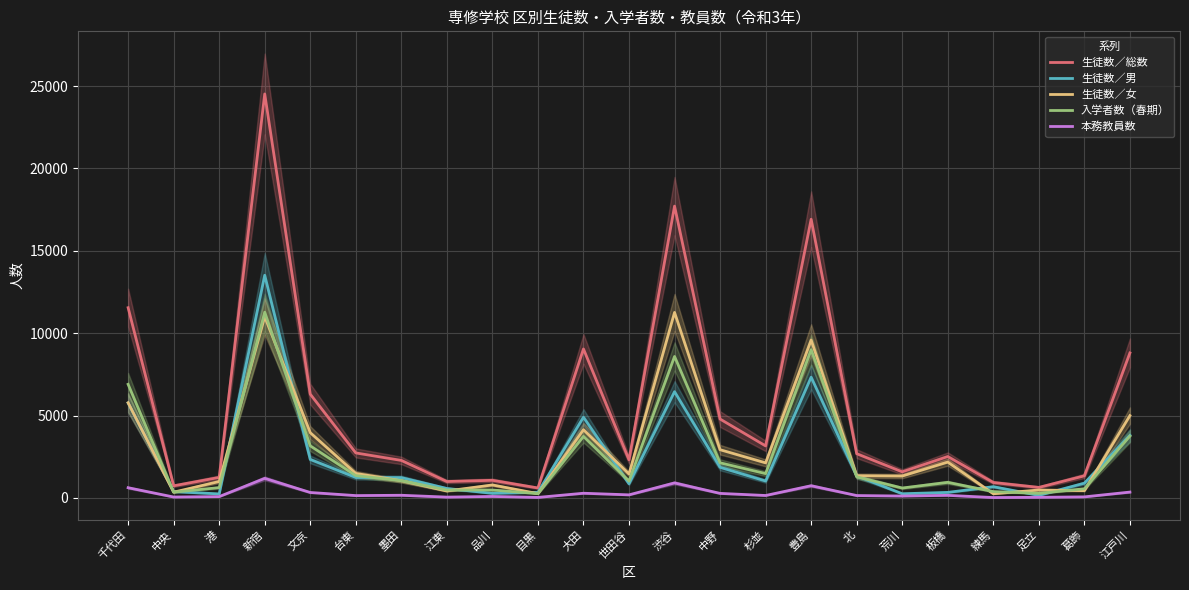

Count the number of categories in the chart.

23